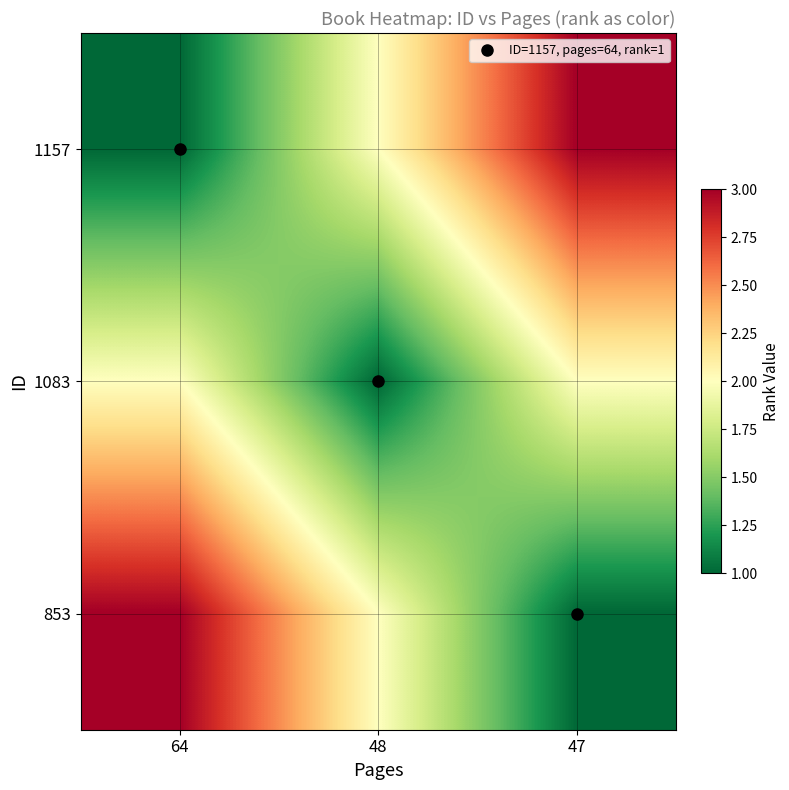

What is the difference between the highest and lowest values at 64?

2